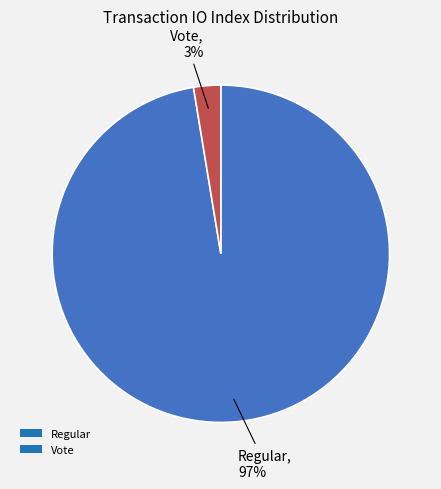

To the nearest percent, what portion does Vote represent?

3%